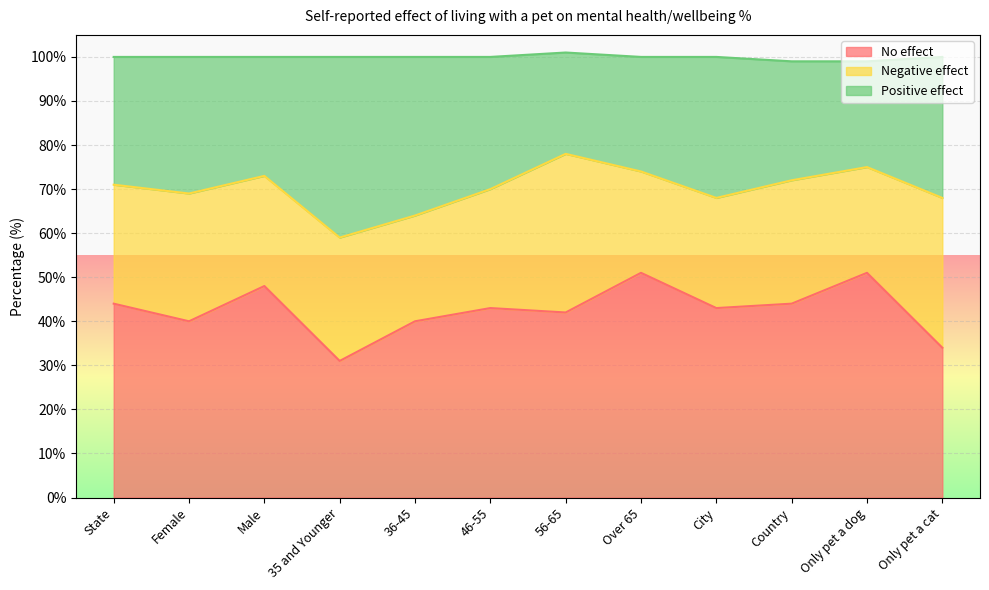

What is the maximum value for No effect?

51